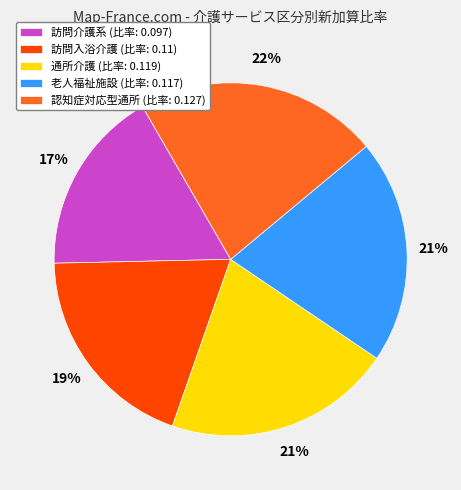

What is the ratio of the value at 老人福祉施設 (比率: 0.117) to the value at 通所介護 (比率: 0.119)?

1.0